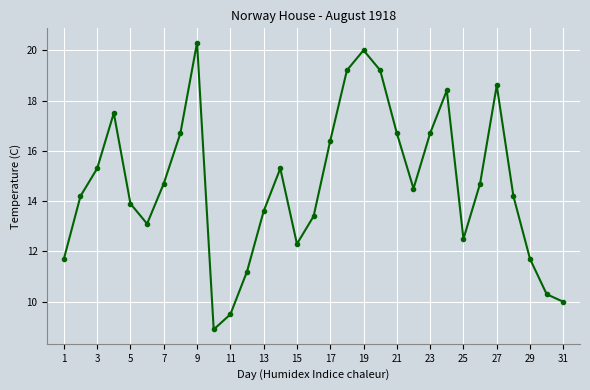

How many series are shown in this chart?

1